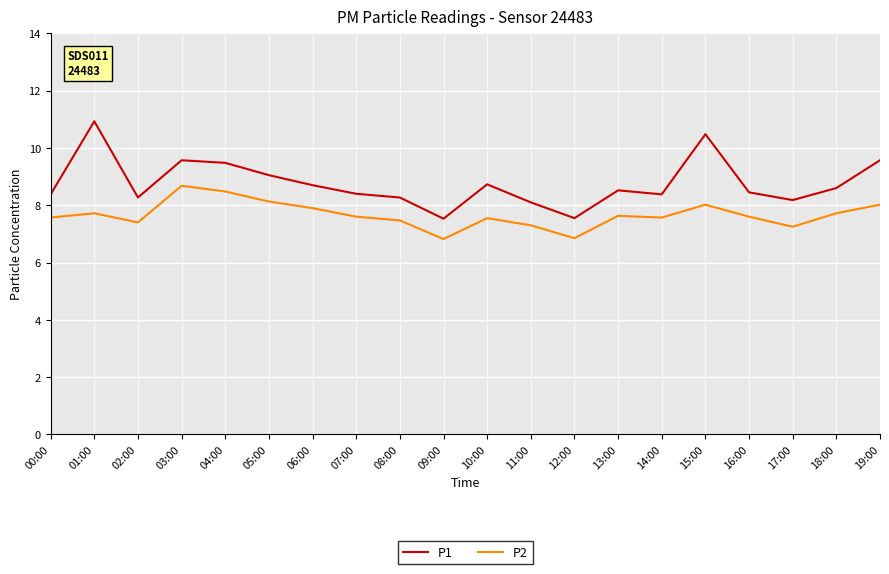

Rank the series by their maximum value, from highest to lowest.

P1, P2